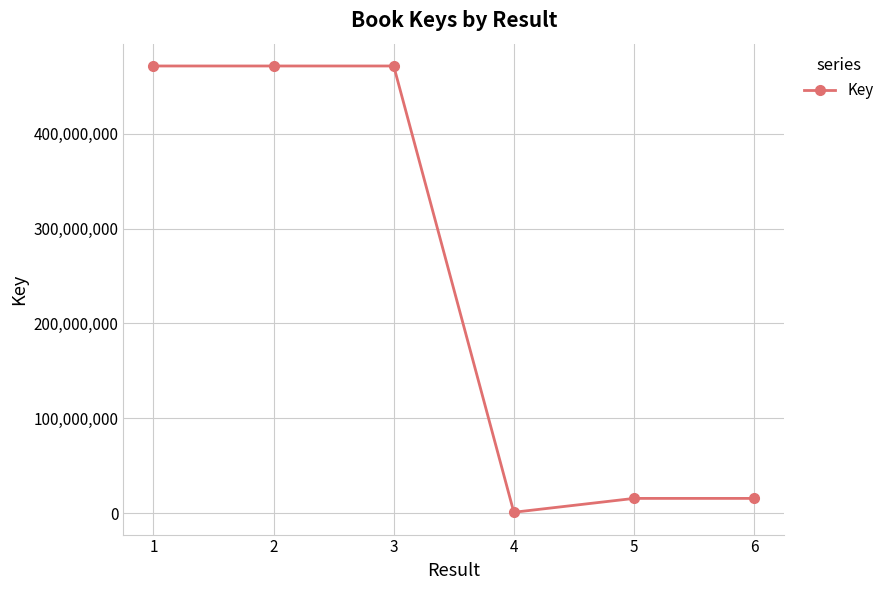

Approximately how many times larger is the value at 1 compared to 5?

29.8